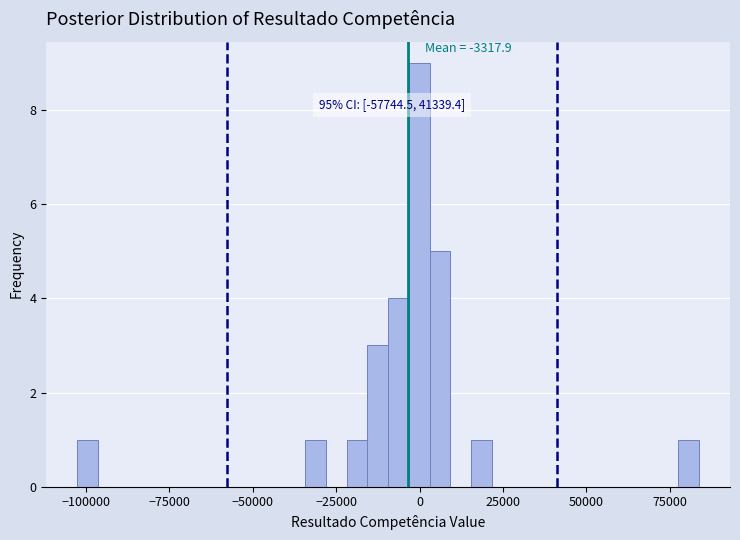

Around what value on the x-axis is the tallest bar? Give the approximate position of its centre, as read against the axis.

0